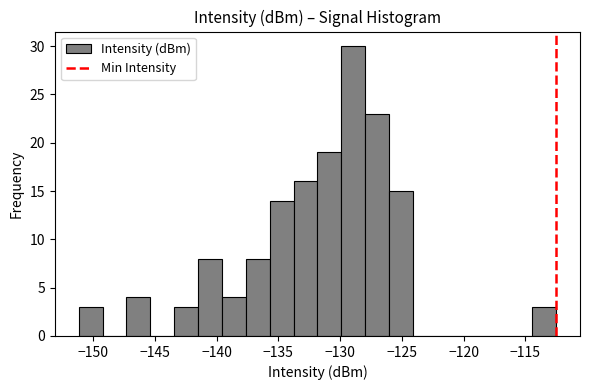

Read against the x-axis, roughly where is the centre of the tallest bar?

-129.0